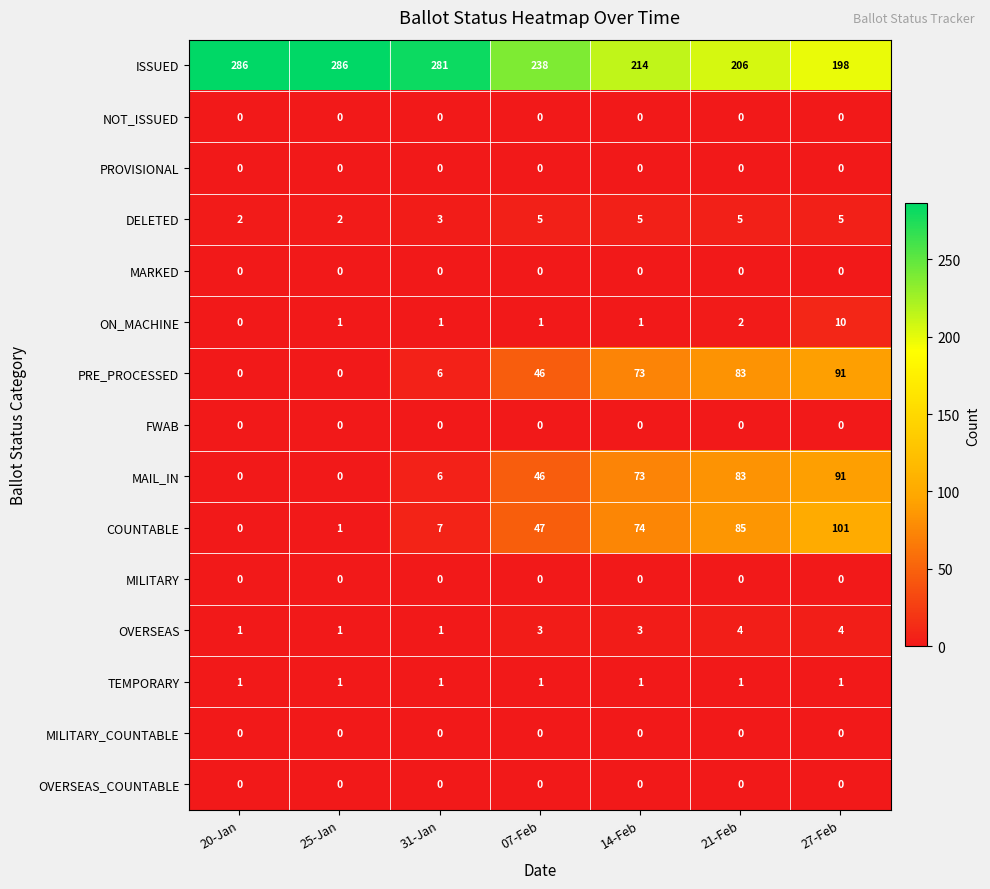

The MAIL_IN series shows 55 at 25-Jan. True or false?

False